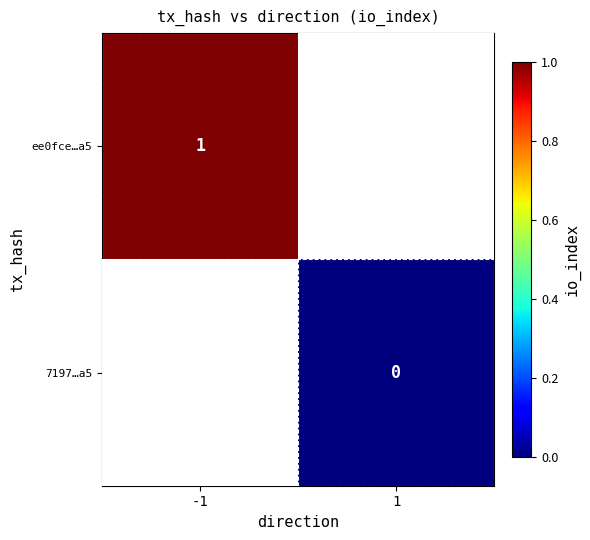

Is the value of 7197…a5 at 1 greater than the value of ee0fce…a5 at -1?

No